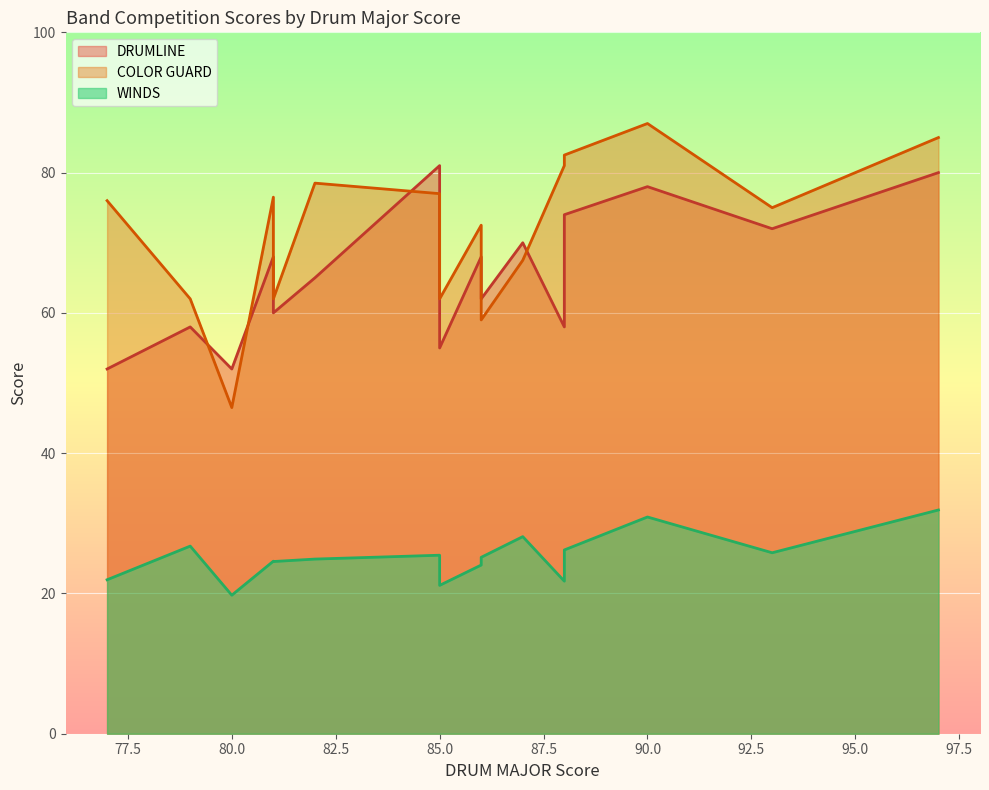

Which series has the largest total across all categories?

COLOR GUARD